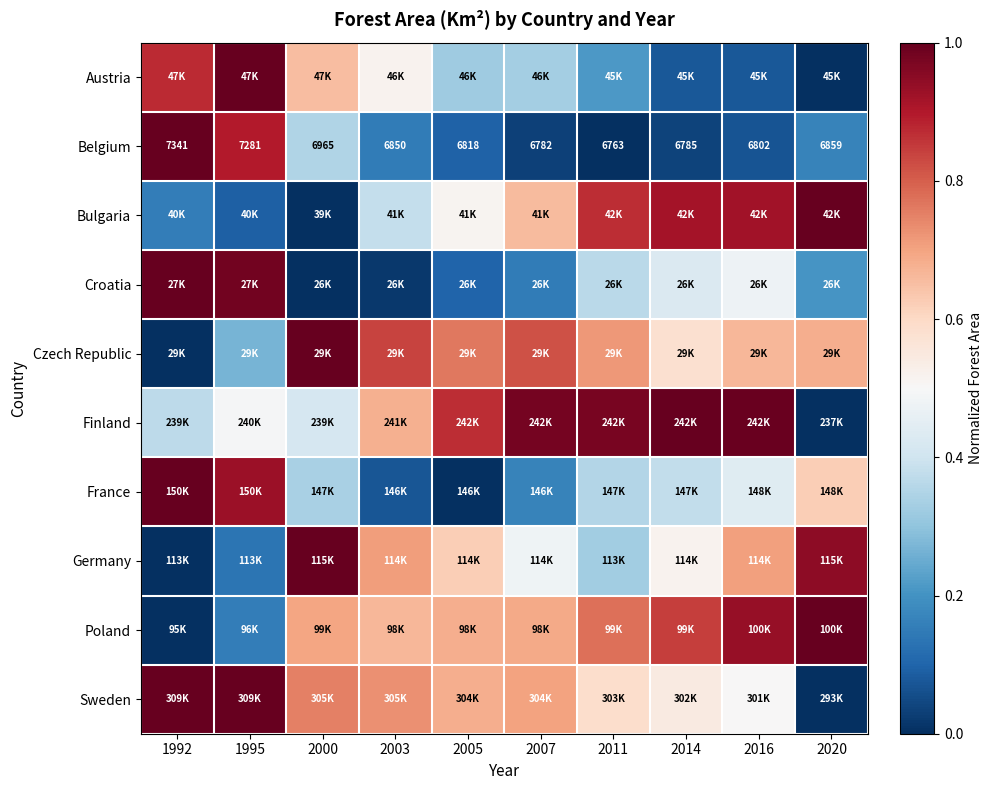

The value of Czech Republic at 2003 is 0.8. True or false?

True